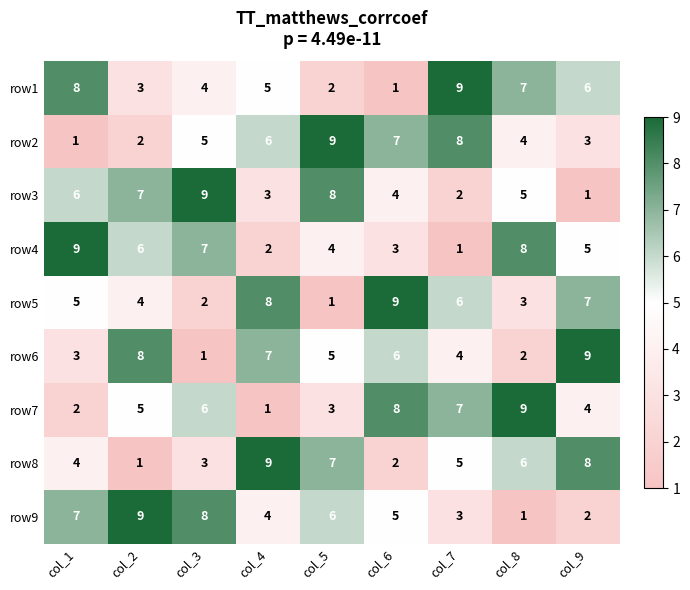

At col_8, list the series in order from smallest to largest.

row9, row6, row5, row2, row3, row8, row1, row4, row7